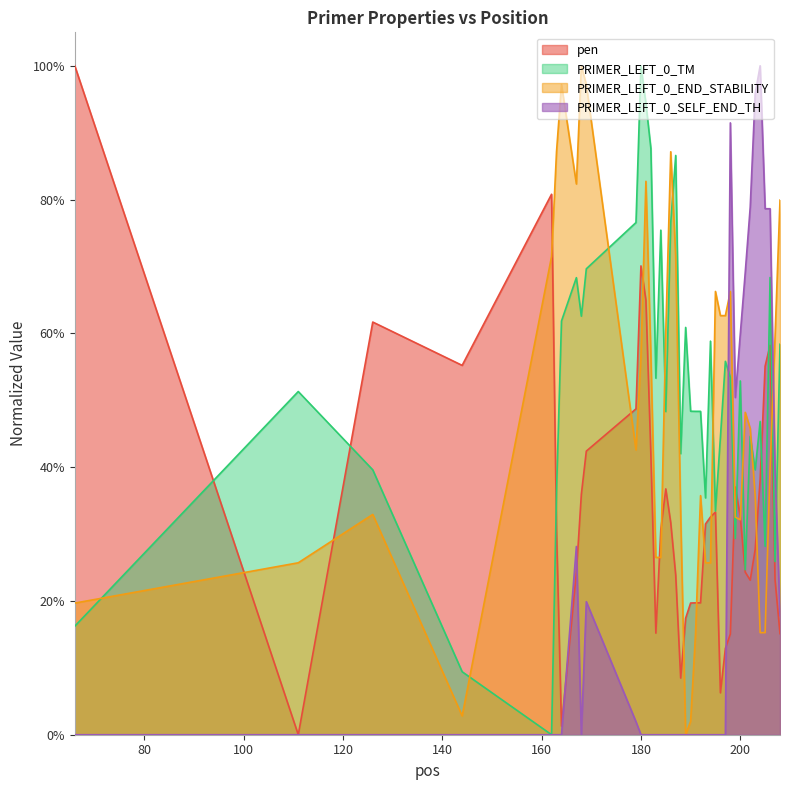

Which category has the highest value in the PRIMER_LEFT_0_TM series?

180